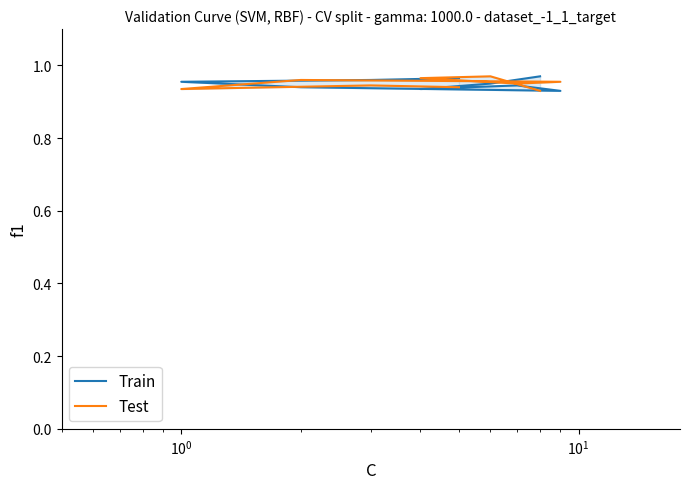

How many Test values are between 0 and 1?

9